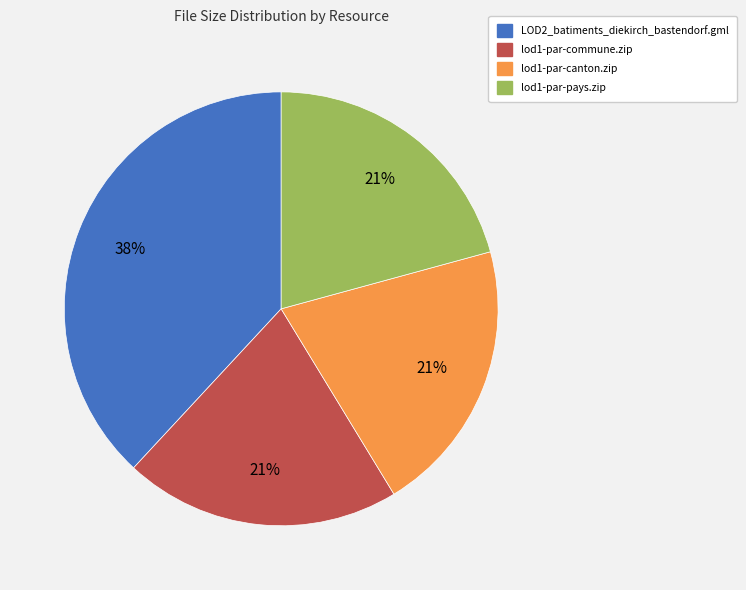

Is it true that lod1-par-canton.zip is 10% of the pie?

False